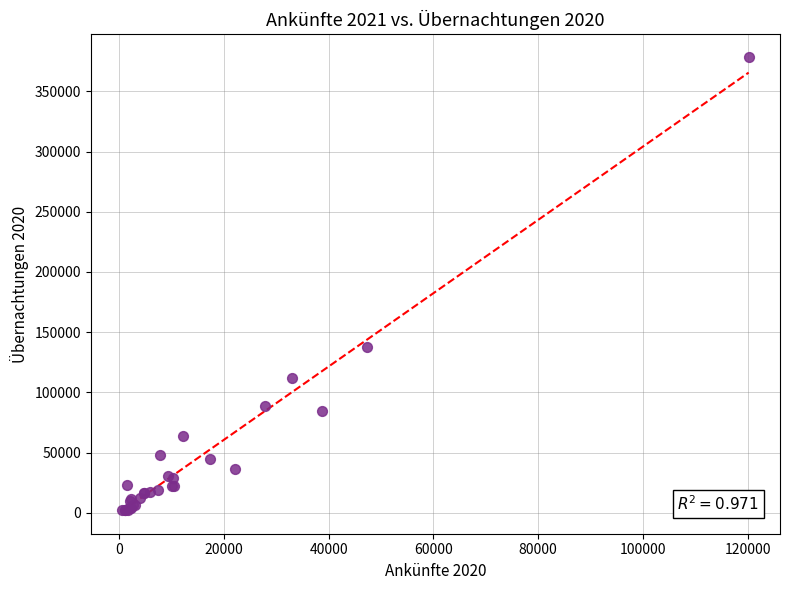

What Y value in the scatter plot is closest to 190229?

137884